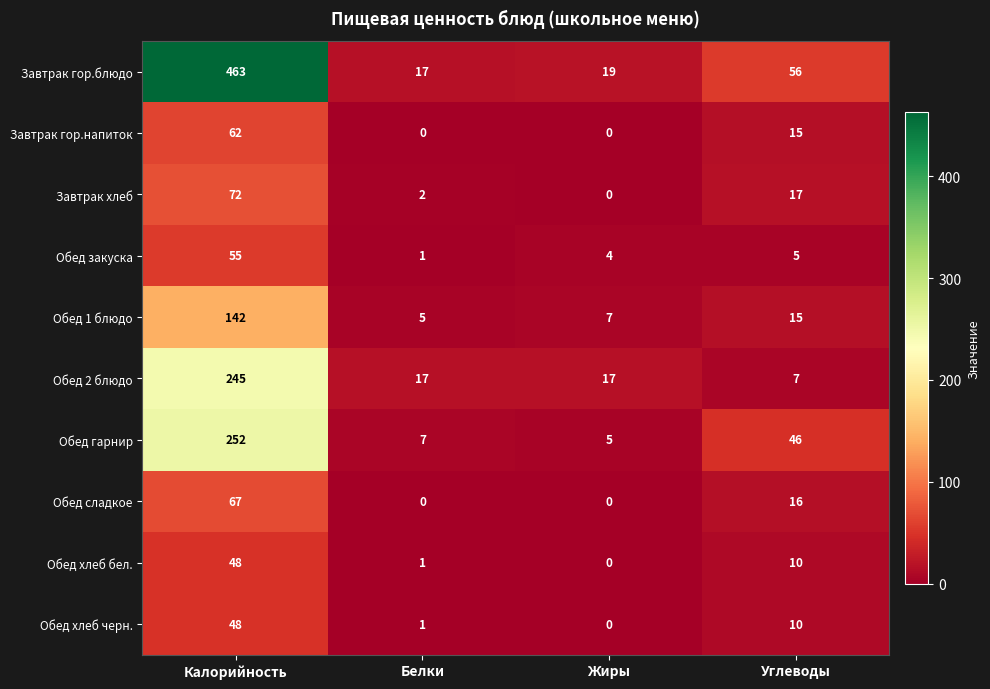

At which category is the sum across all series the highest?

Калорийность